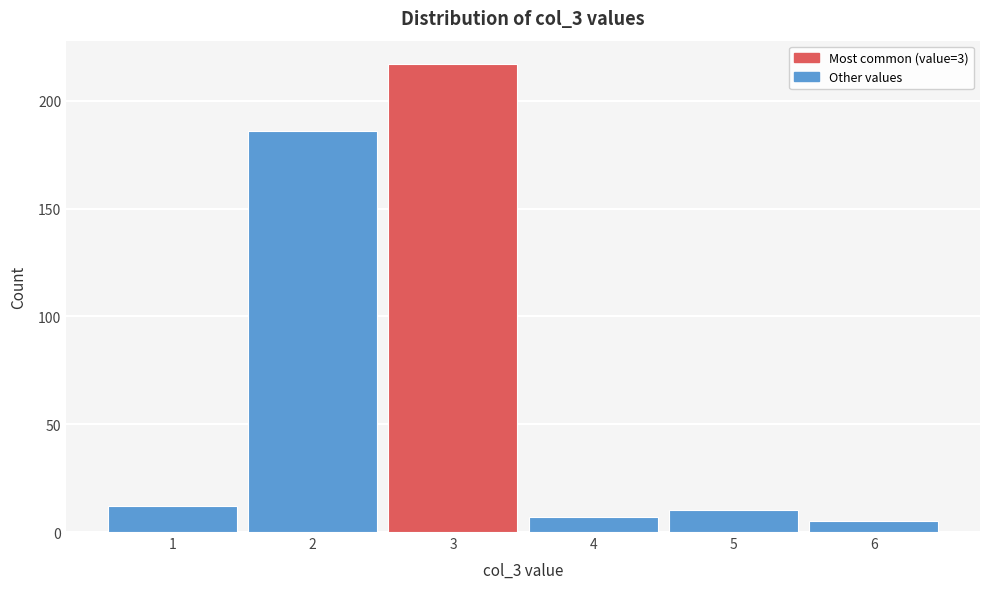

Which range on the x-axis has the tallest bar?

2.5 to 3.5